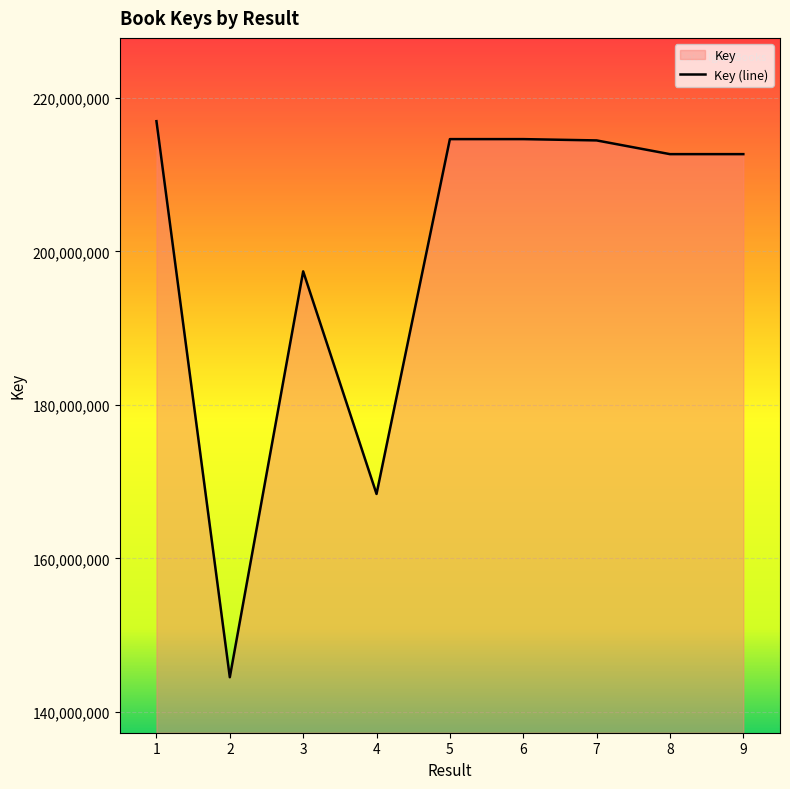

At which category does the chart reach its minimum across all series?

2